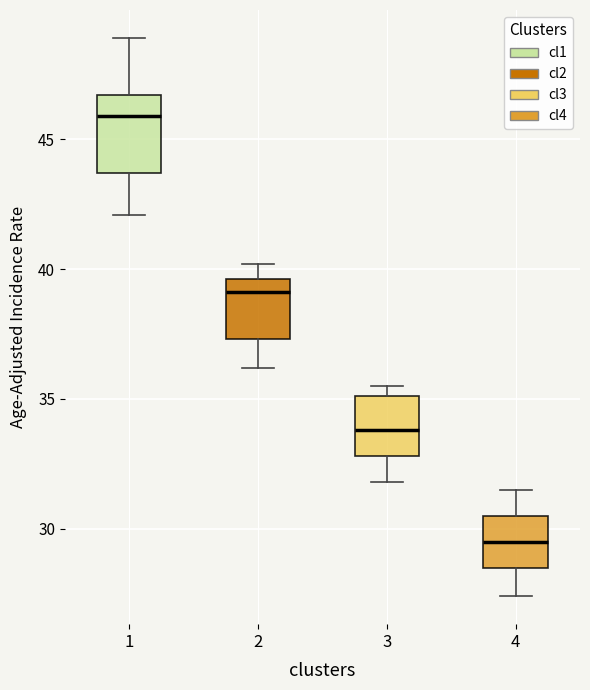

Reading left to right, read every box against the y-axis: the position of its median line, the range the box covers, and the ends of its whiskers. The values are not printed on the chart, so give them approximately, as read against the axis.

1: median 46.0, box 43.5 to 46.5, whiskers 42.0 to 49.0
2: median 39.0, box 37.5 to 39.5, whiskers 36.0 to 40.0
3: median 34.0, box 33.0 to 35.0, whiskers 32.0 to 35.5
4: median 29.5, box 28.5 to 30.5, whiskers 27.5 to 31.5